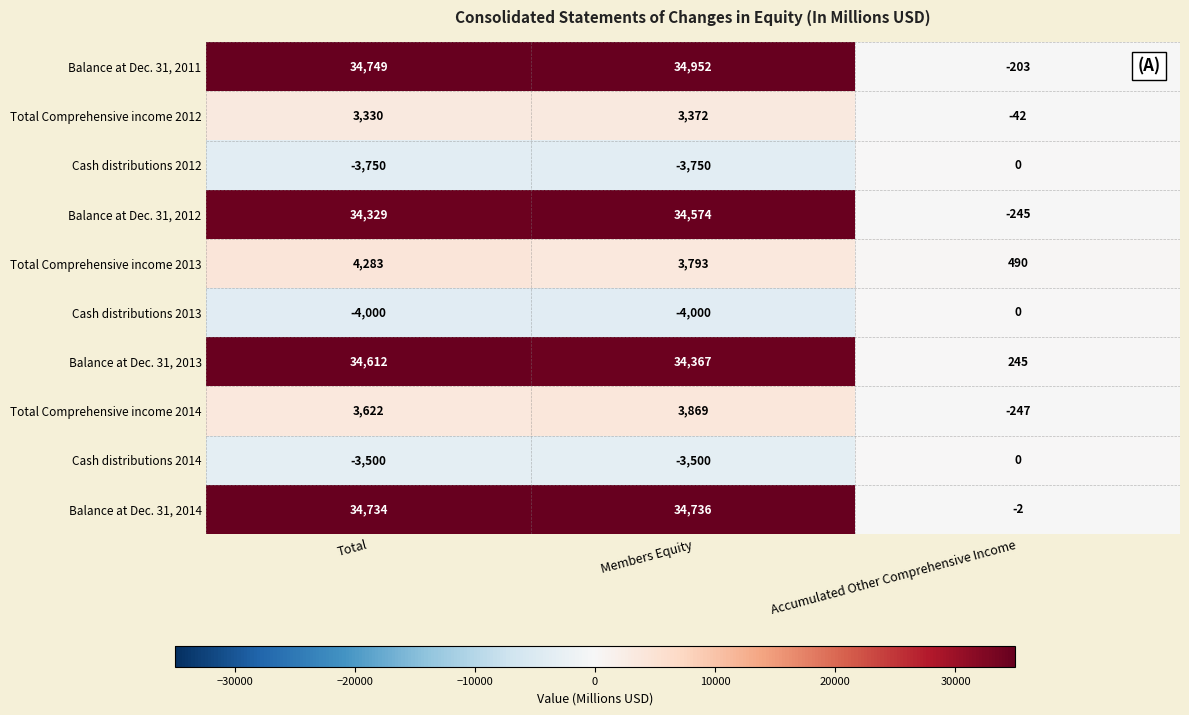

At which label is Total Comprehensive income 2012 closest to 1665?

Total